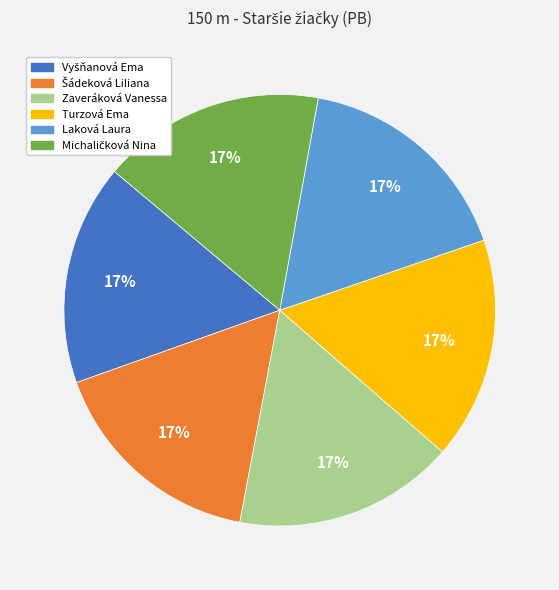

Does any single category account for the majority?

No